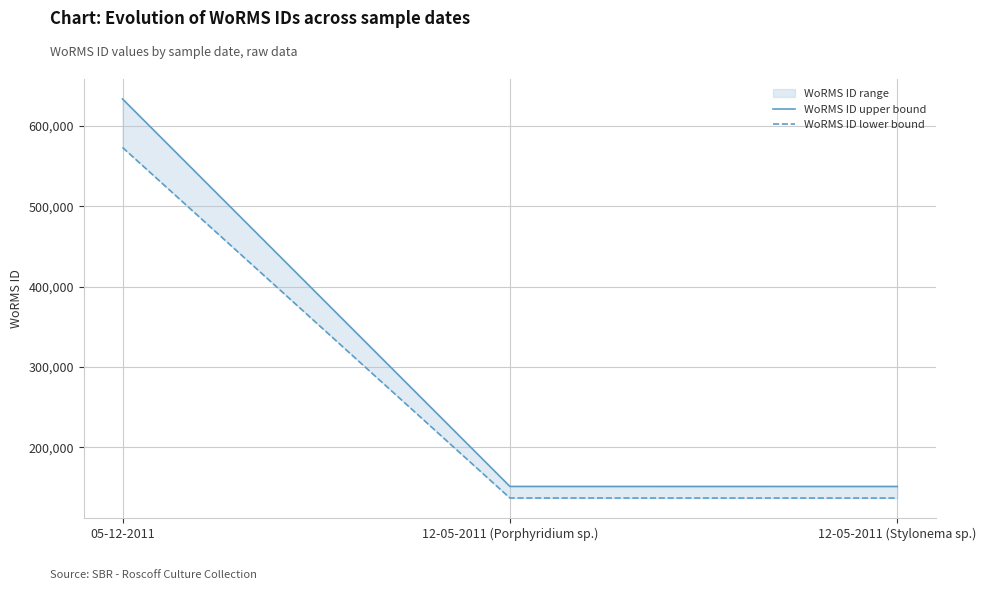

True or false: WoRMS ID lower bound has a value of 235744.0 at 12-05-2011 (Porphyridium sp.).

False